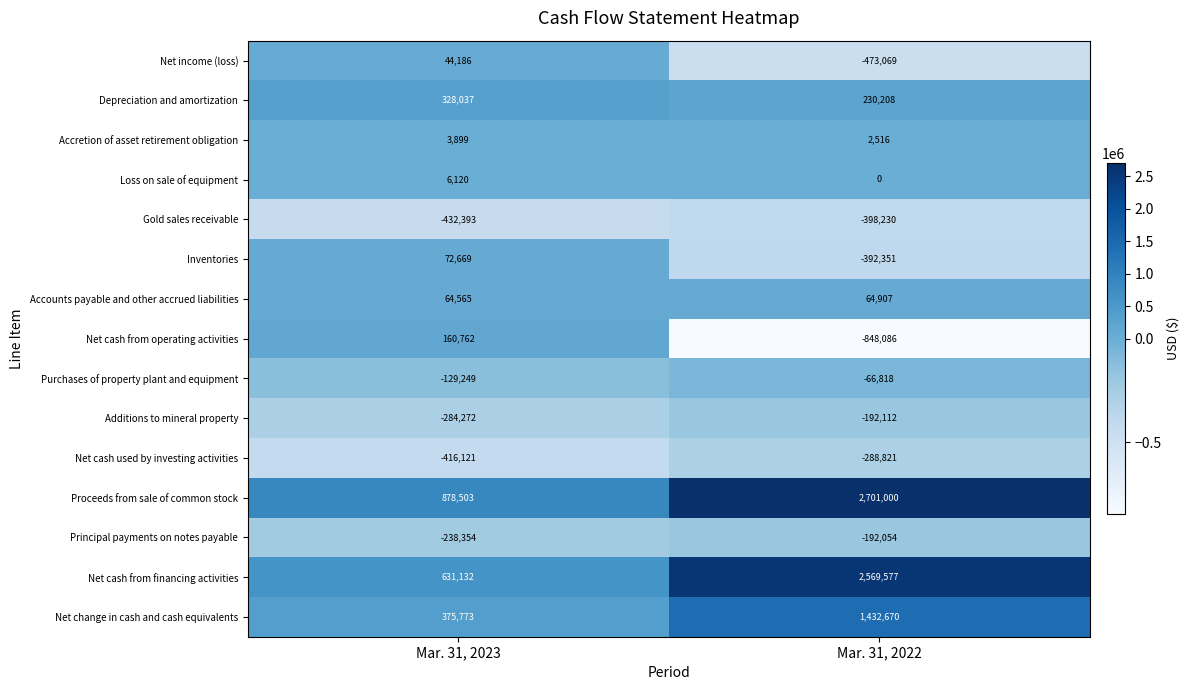

What is the average value of the Loss on sale of equipment series?

3060